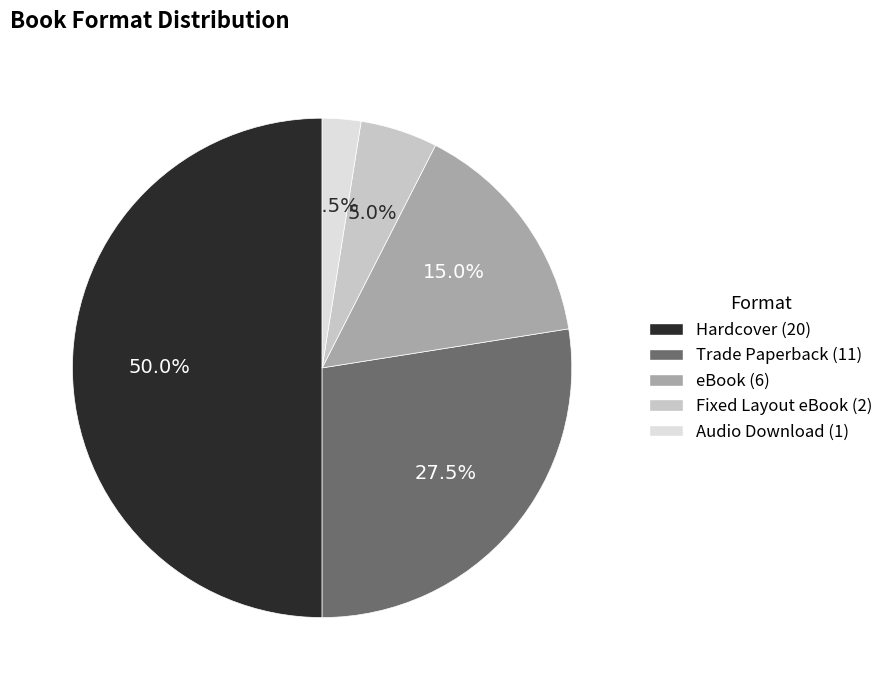

How much of the chart is everything except Trade Paperback?

72.5%